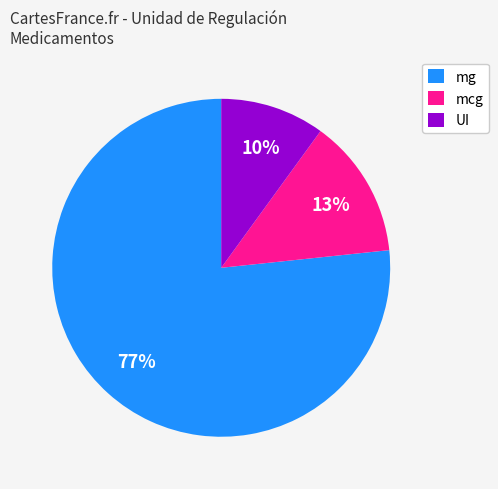

To the nearest percent, what is the combined percentage of mg and mcg?

90%